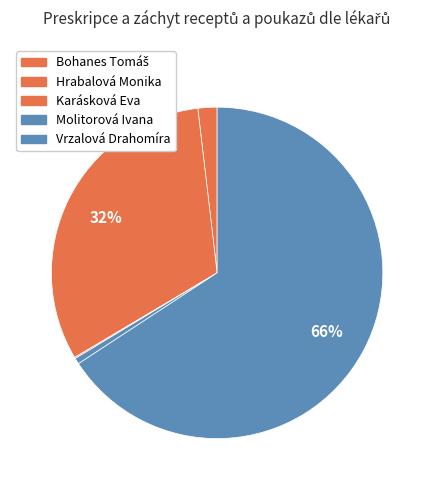

Is there a majority slice in this chart?

Yes